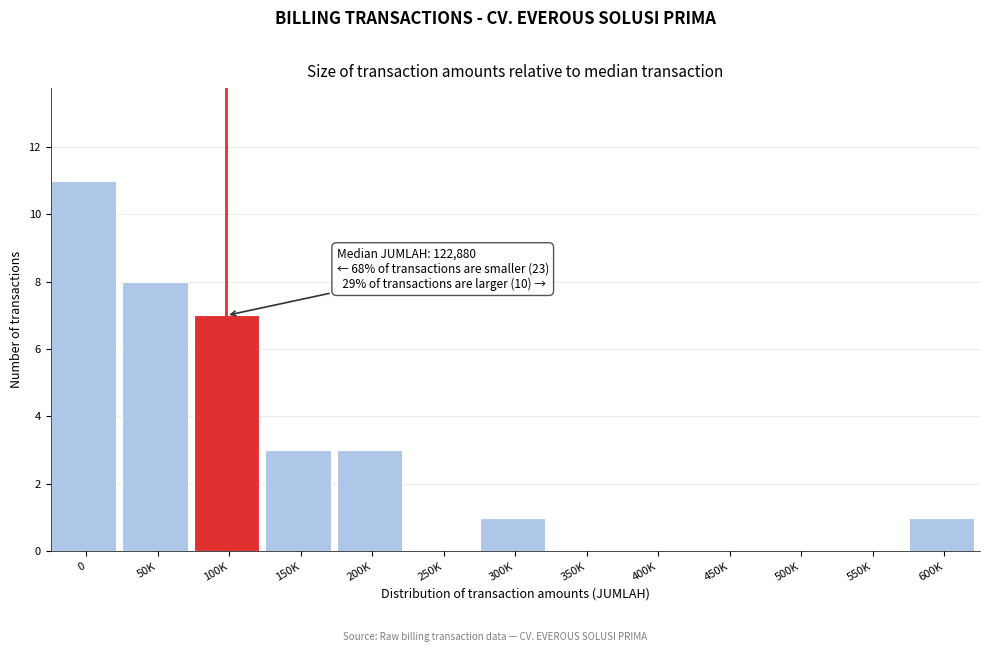

Reading left to right, list all the values displayed in this chart.

0=11	50K=8	100K=7	150K=3	200K=3	250K=0	300K=1	350K=0	400K=0	450K=0	500K=0	550K=0	600K=1